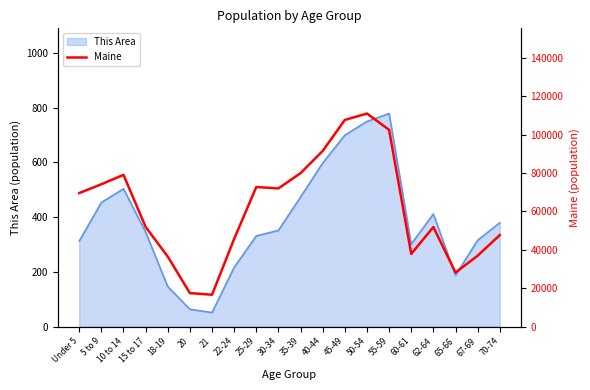

The value of This Area at 60-61 is 301. True or false?

True